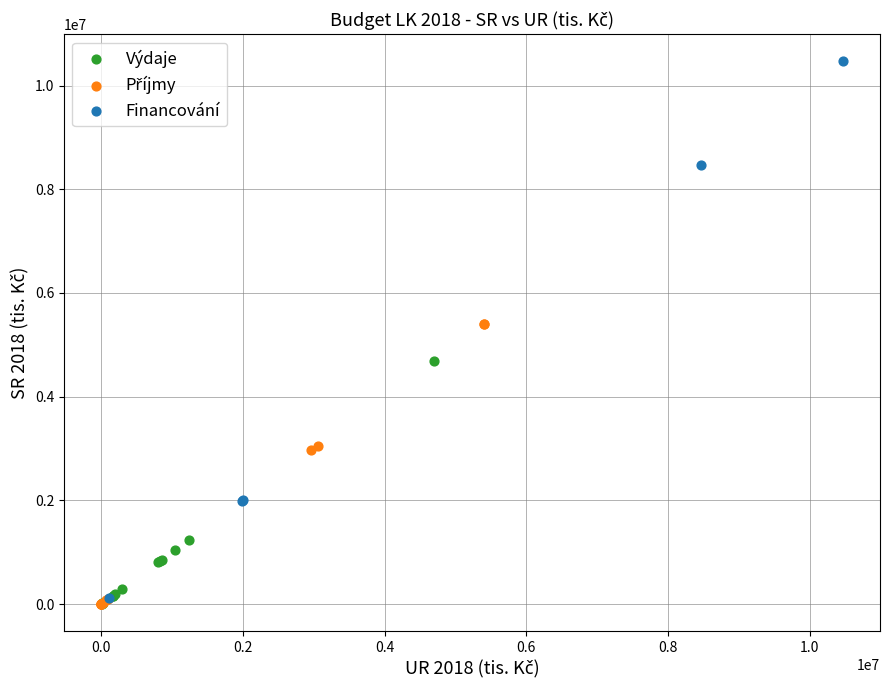

Which series reaches the maximum Y coordinate?

Financování